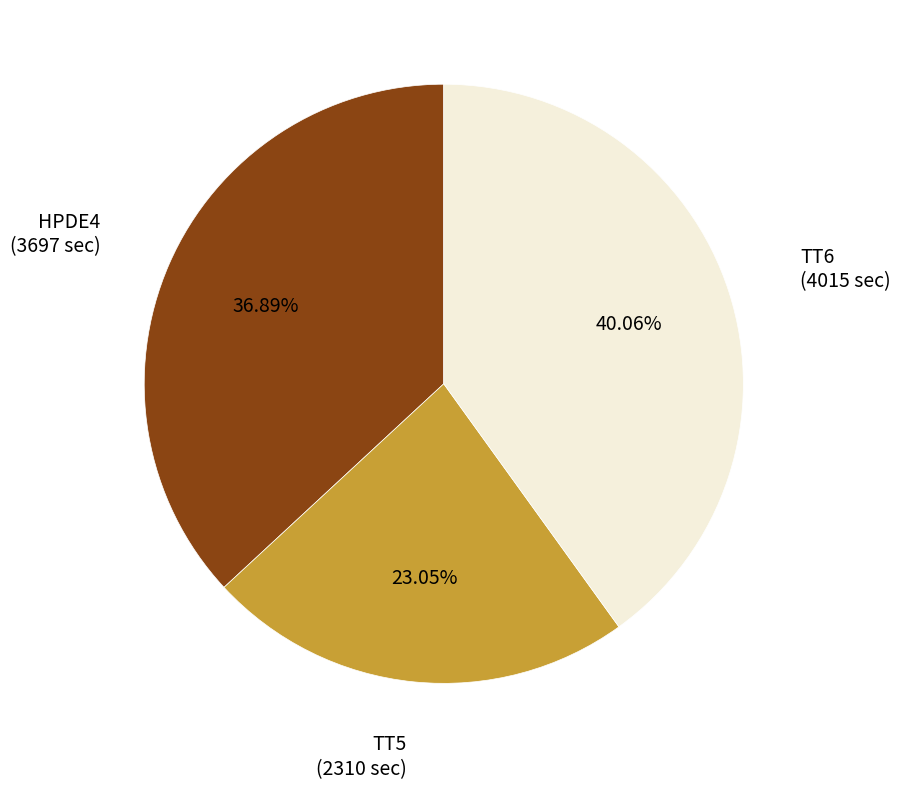

To the nearest percent, what is the difference between the largest and smallest slice percentages?

17%